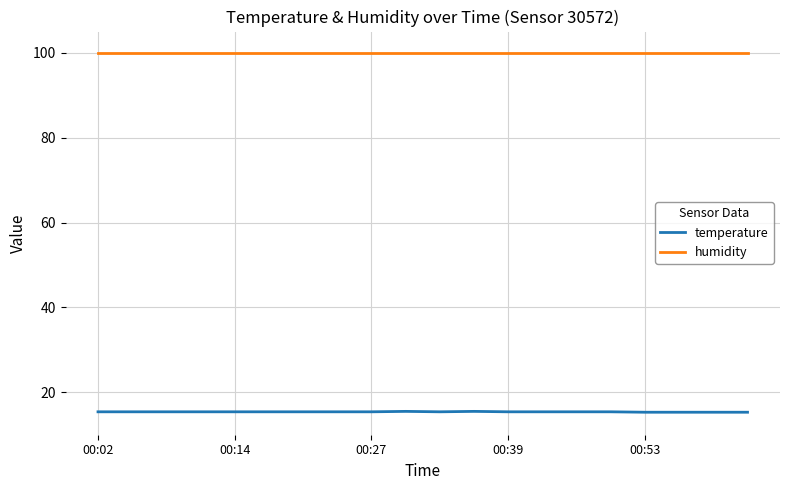

What is the minimum value for humidity?

99.9